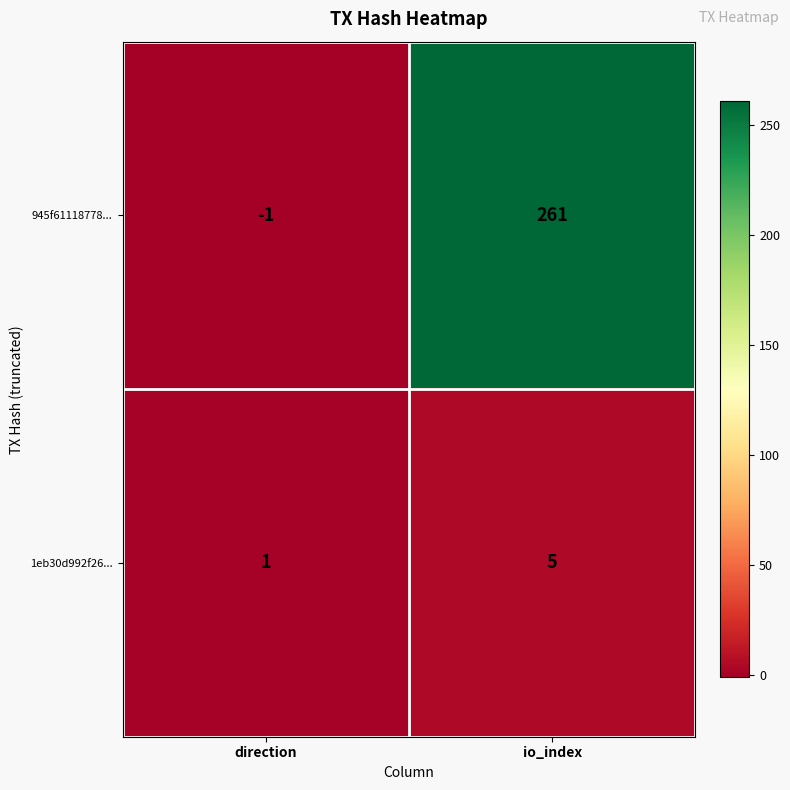

Rank the series by their average value, from highest to lowest.

945f61118778..., 1eb30d992f26...